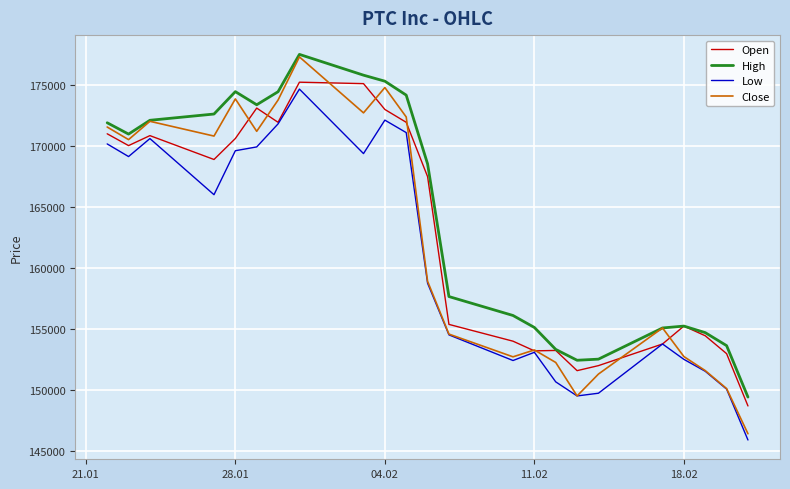

How many lines are shown in the chart?

4